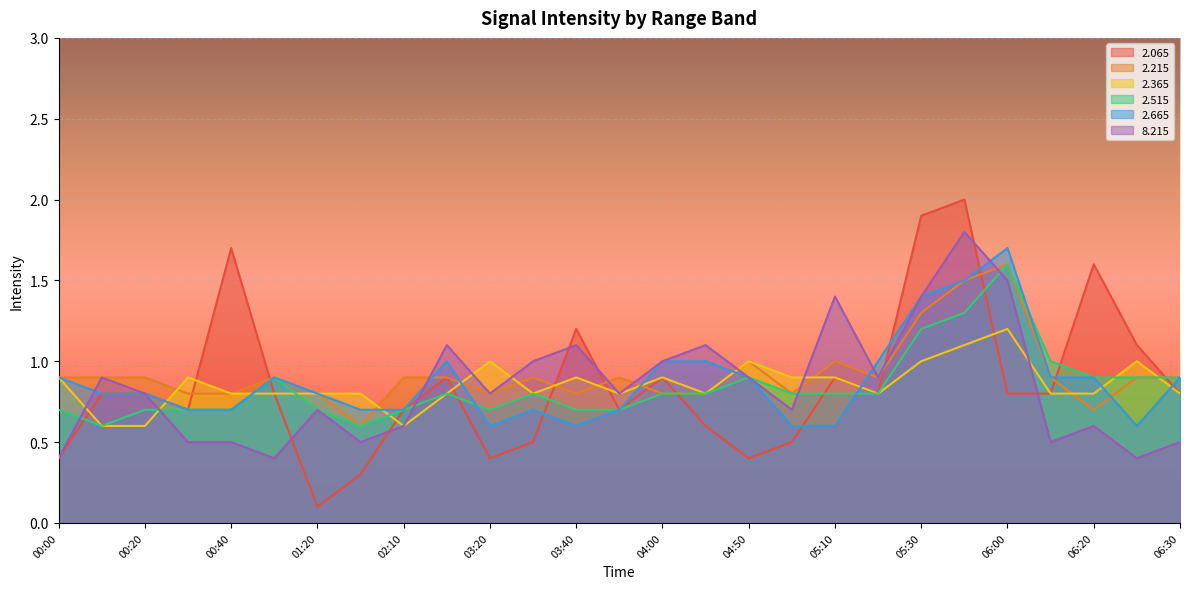

Which series ends up on top after the final intersection of 8.215 and 2.515?

2.515